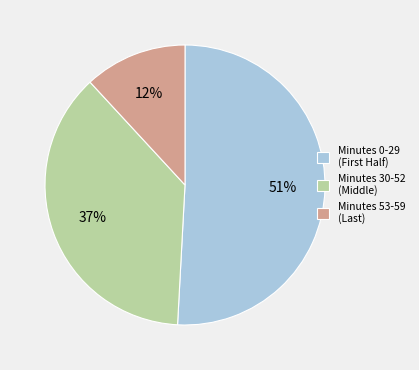

How many segments does this pie chart have?

3